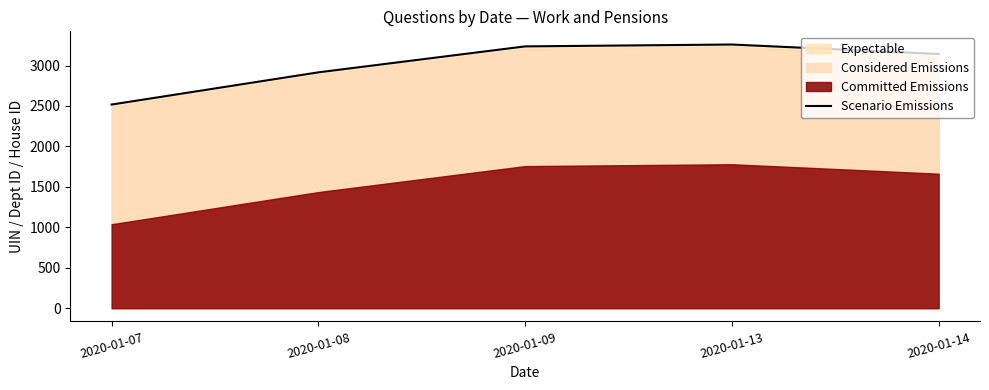

The value of Scenario Emissions at 2020-01-14 is 5244. True or false?

False